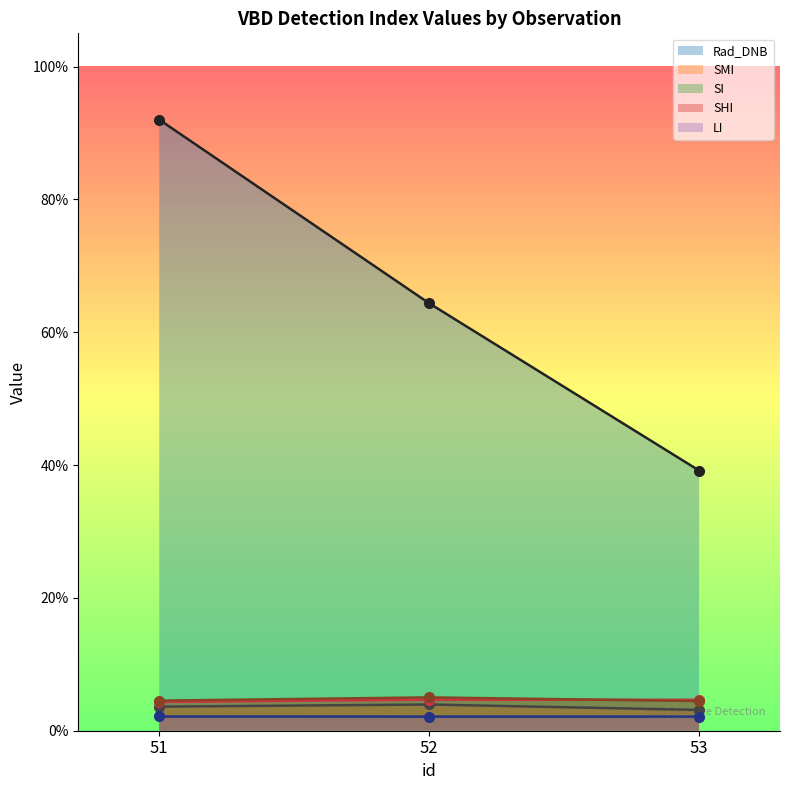

The value of SMI at 52 is 0.1. True or false?

False